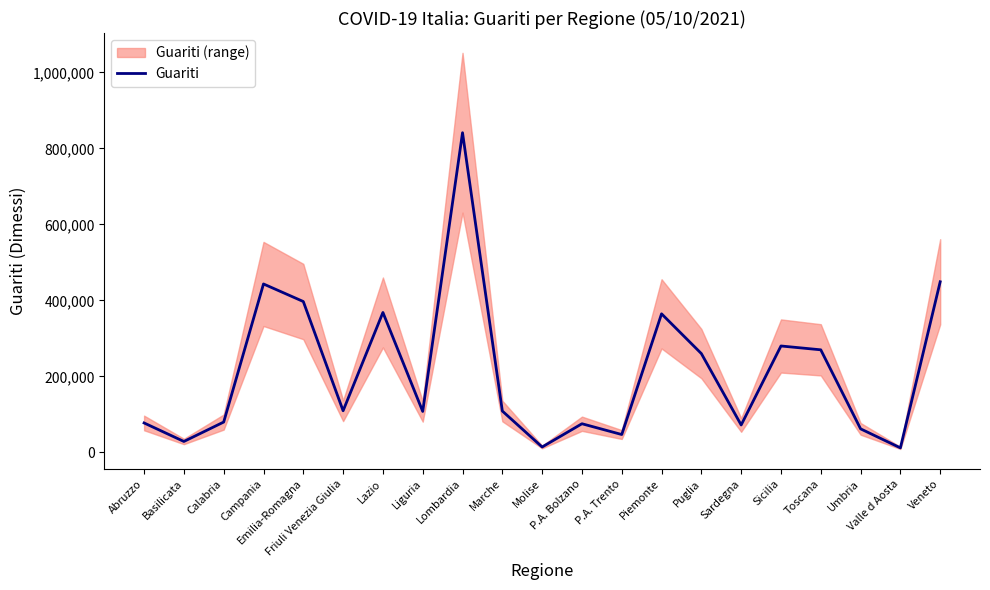

Is it true that the value at Veneto is 719941?

False